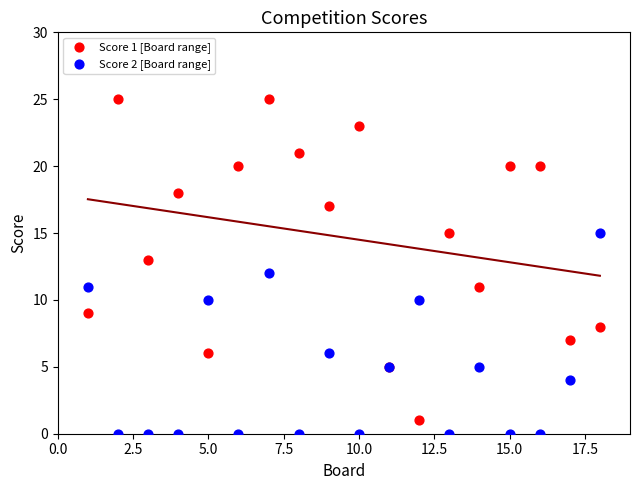

Which series contains the lowest Y value?

Score 2 [Board range]